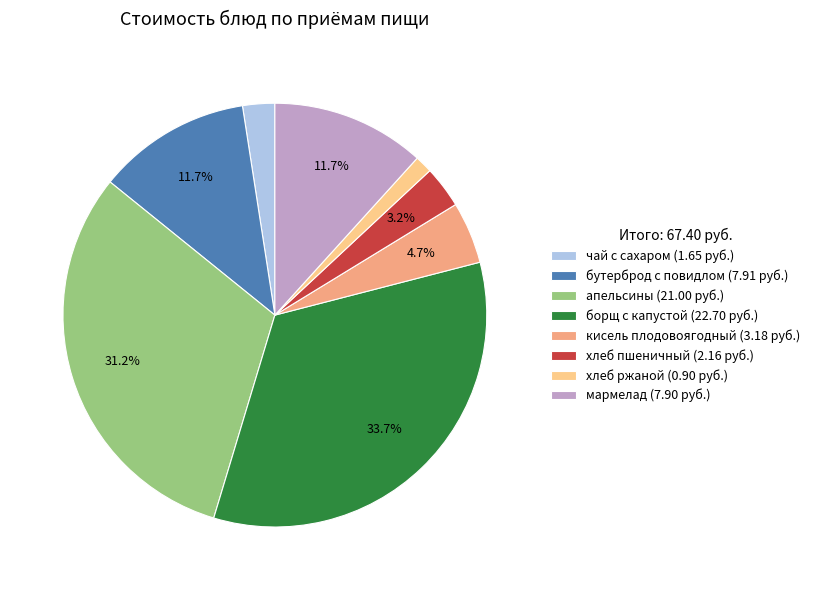

How many segments does this pie chart have?

8